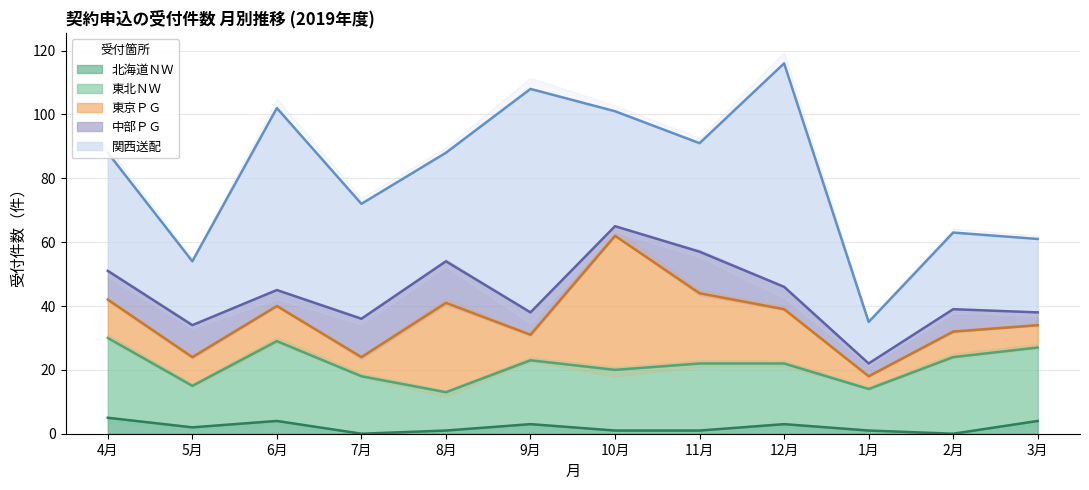

Which series has the largest total across all categories?

関西送配